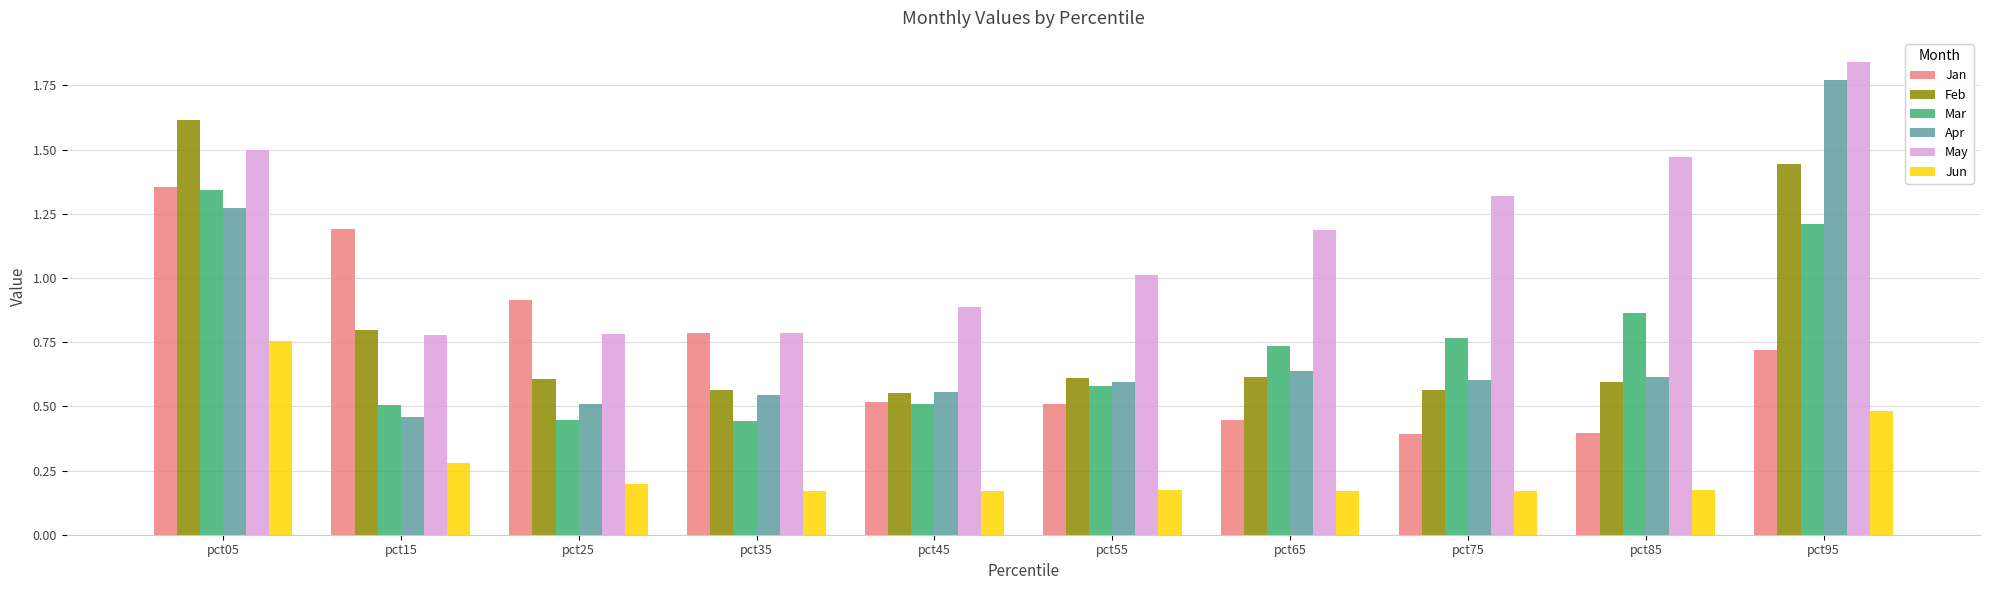

Which series changed the most between pct45 and pct65?

May